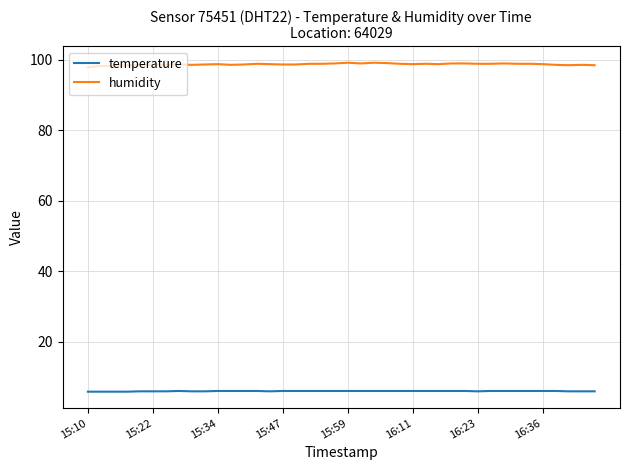

True or false: temperature and humidity cross at least once.

False